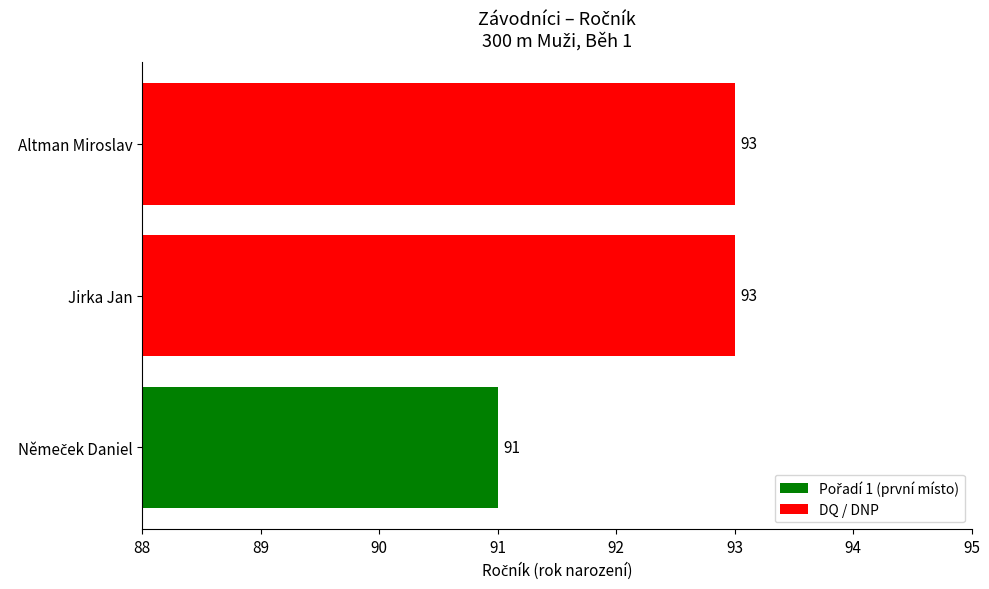

How many data points are less than 93?

1